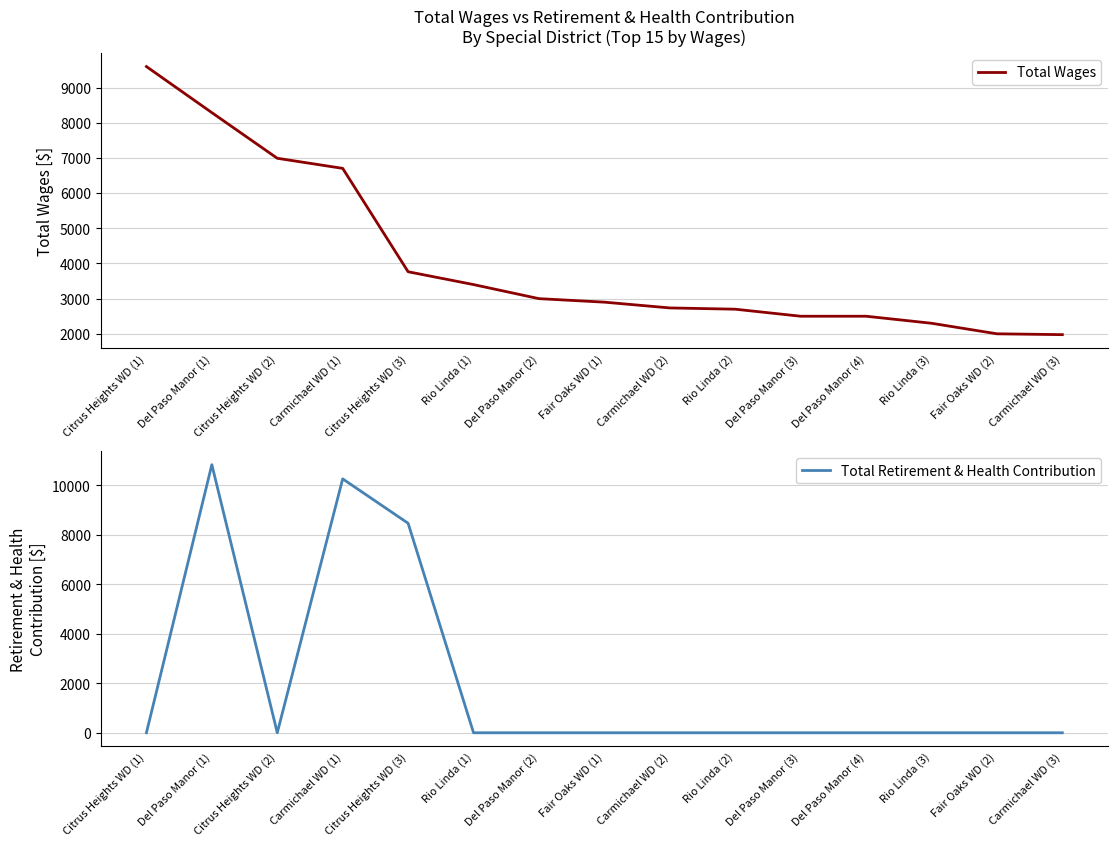

How many lines are shown in the chart?

2